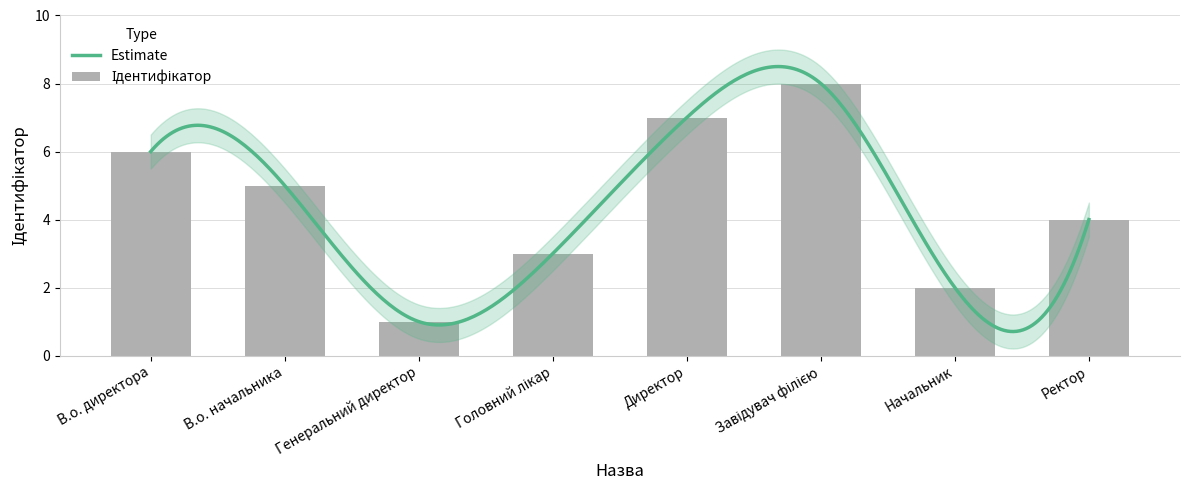

What is the label of the 8th bar from the right?

В.о. директора